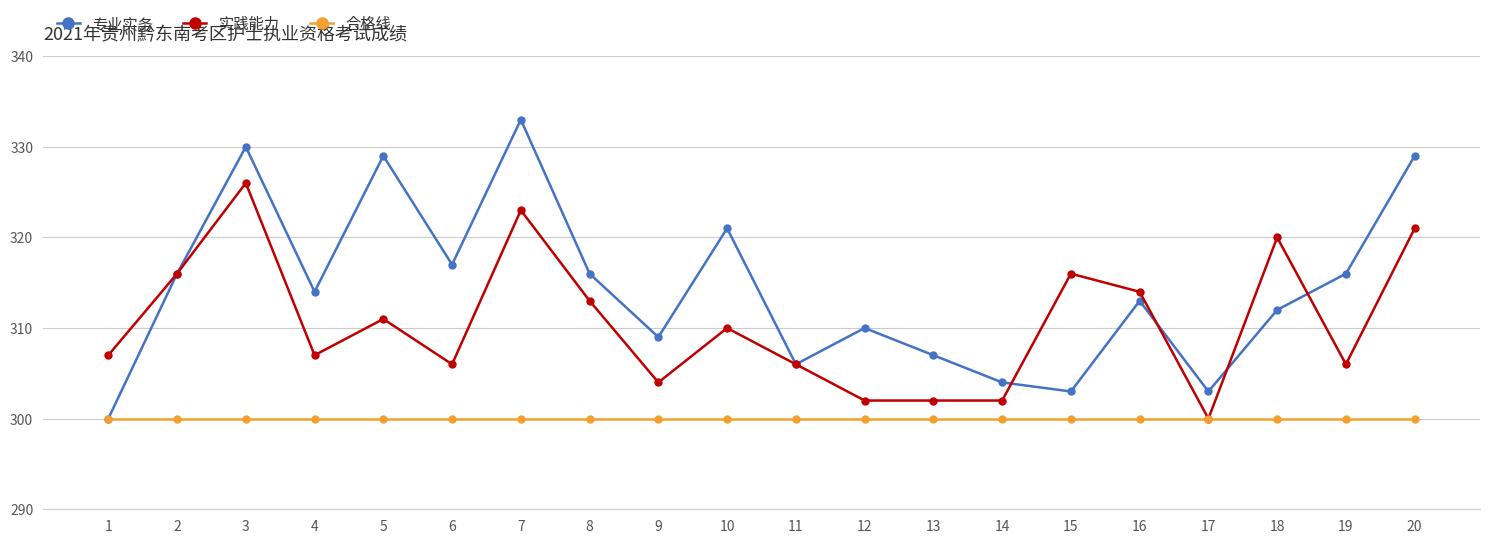

Rank the series by their maximum value, from highest to lowest.

专业实务, 实践能力, 合格线